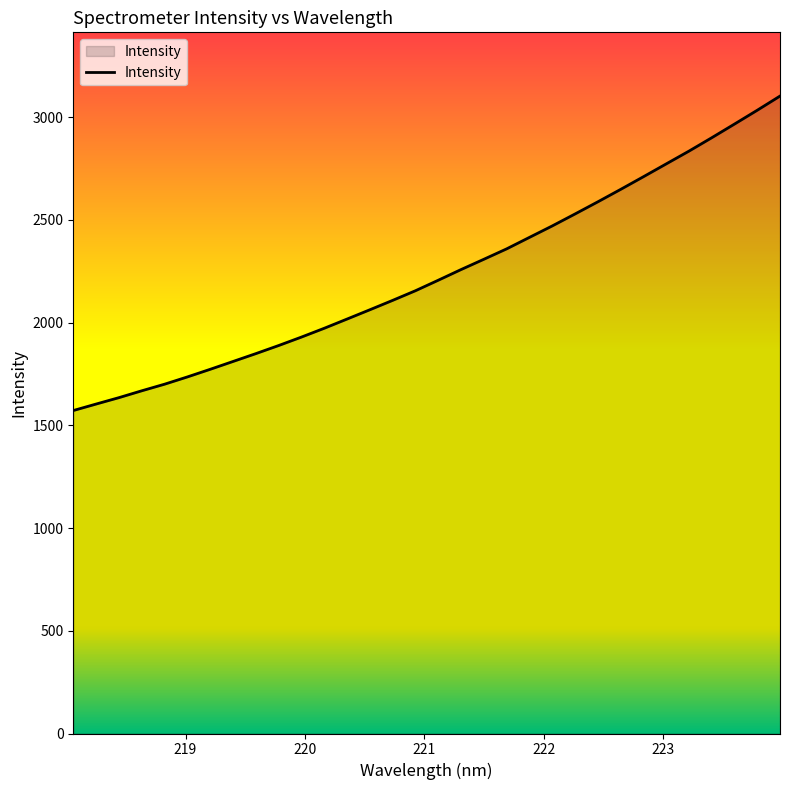

True or false: there are more than 1 points higher than both neighbors.

False